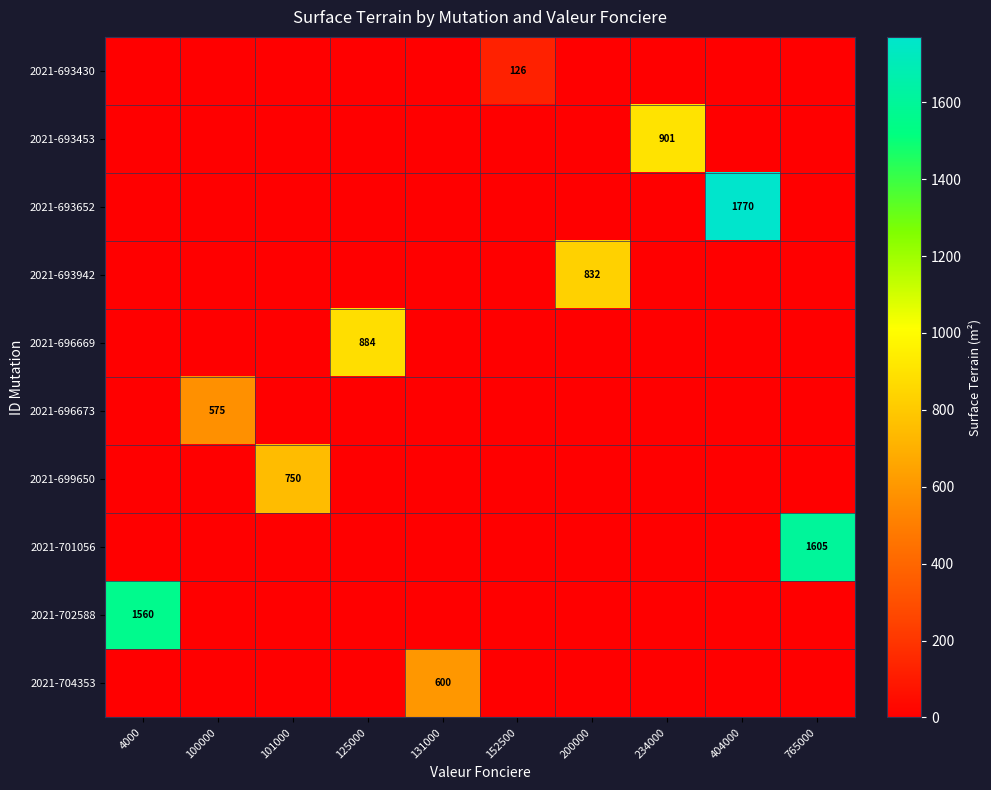

At which category is the sum across all series the highest?

404000